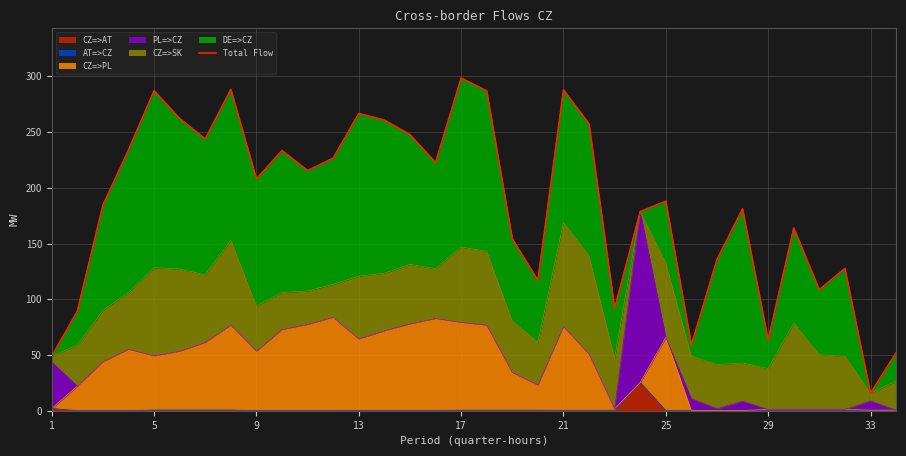

What is the sum of all values?

6286.1